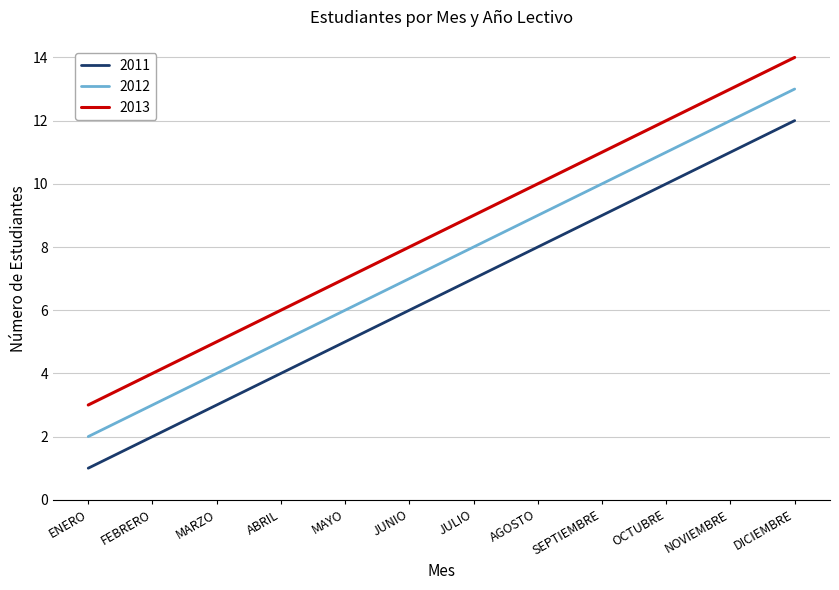

True or false: 2012 has a value of 2 at ENERO.

True